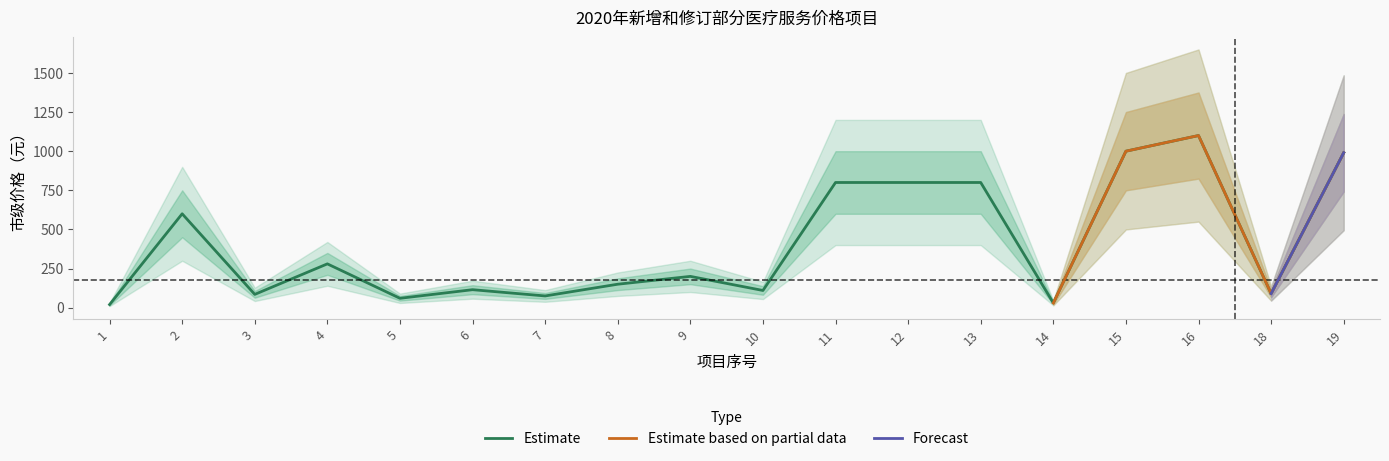

Reading left to right, transcribe all the data shown in this chart.

20	600	85	280	60	115	75	150	200	110	800	800	800	30	1000	1100	90	990